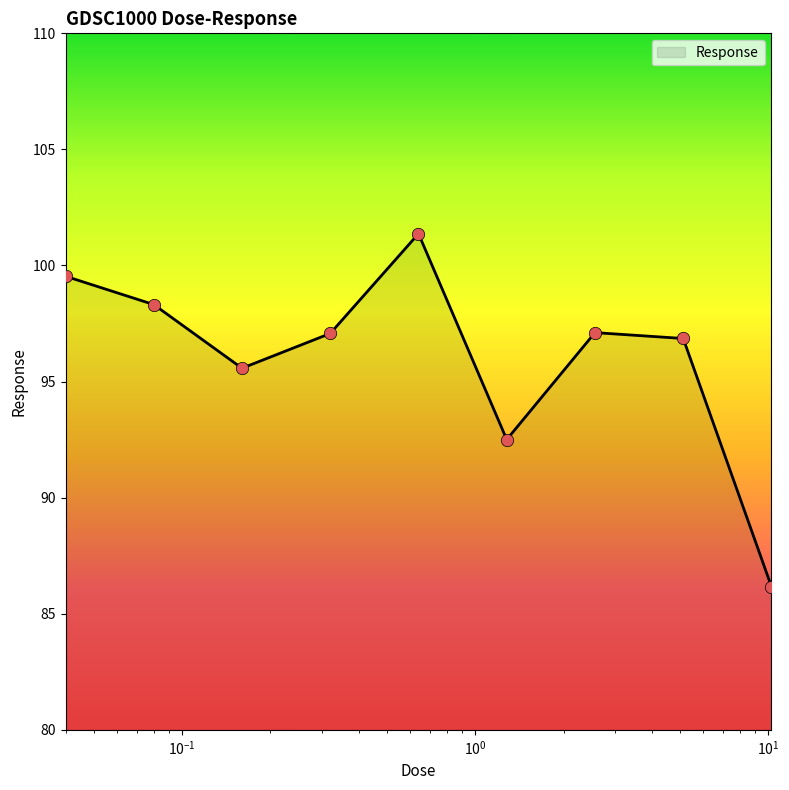

What is the minimum value shown in the chart?

86.2